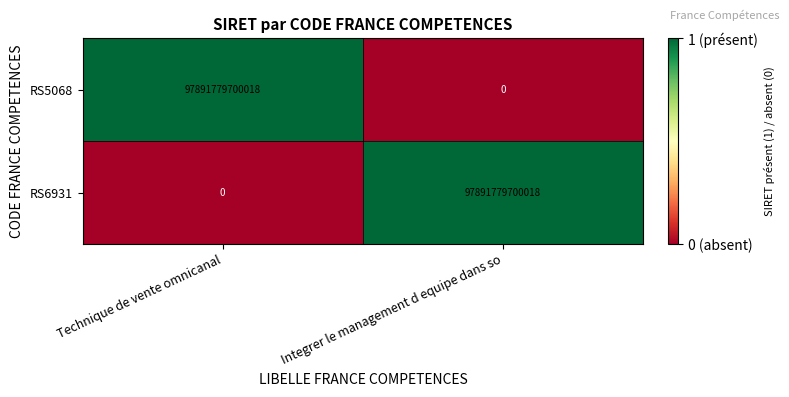

How many categories are shown in the chart?

2